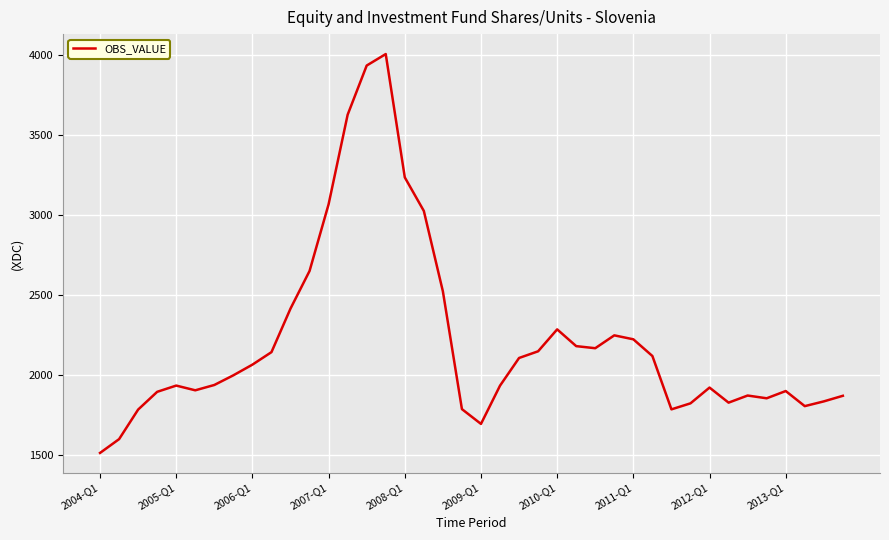

What is the smallest value displayed?

1511.7